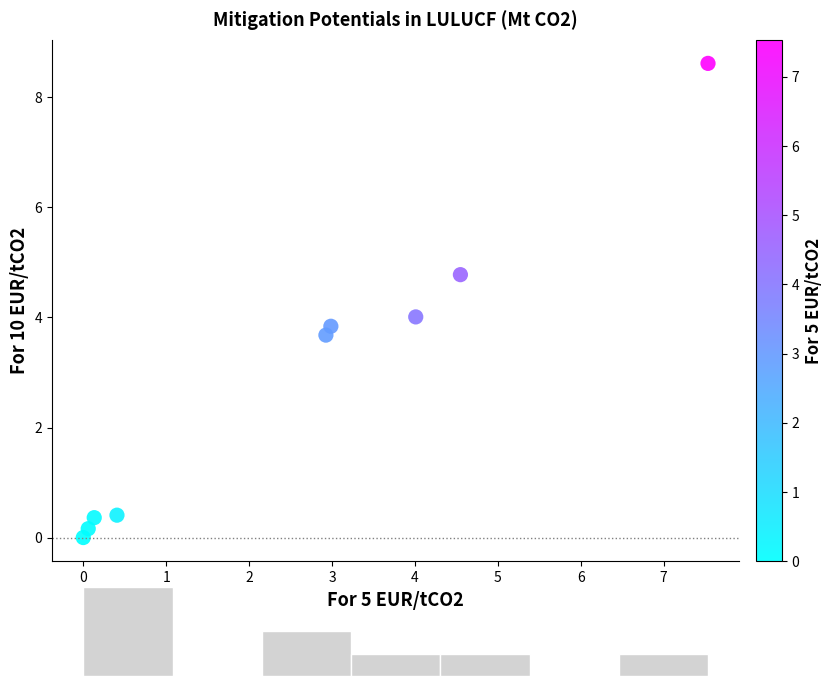

What is the range of Y values (max minus min)?

8.6